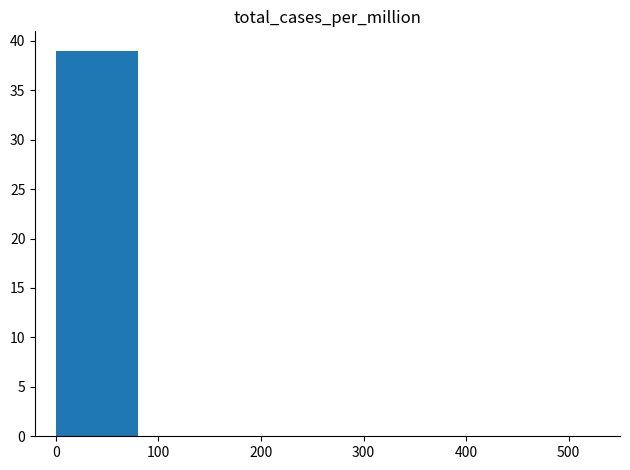

Reading left to right, list all the values displayed in this chart.

39	0	0	0	0